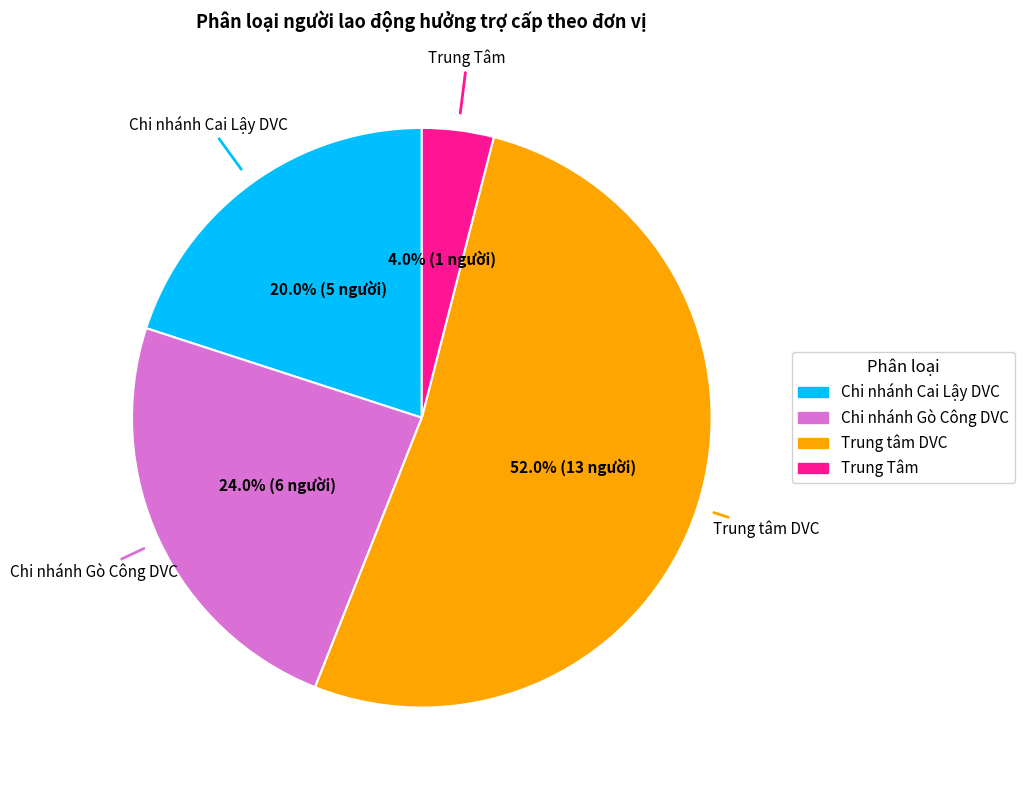

Is there a majority slice in this chart?

Yes